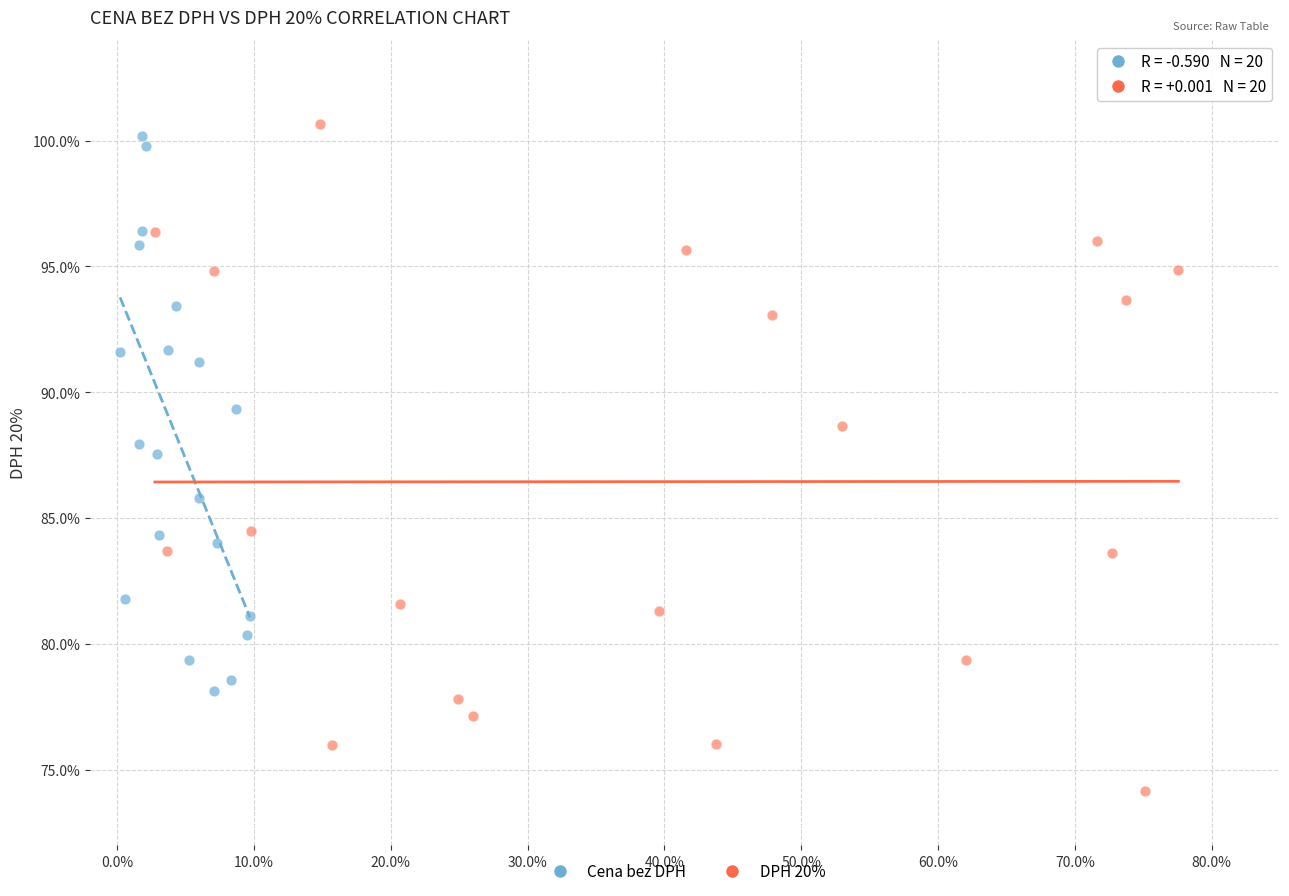

Which series has the largest Y range (max minus min)?

DPH 20%